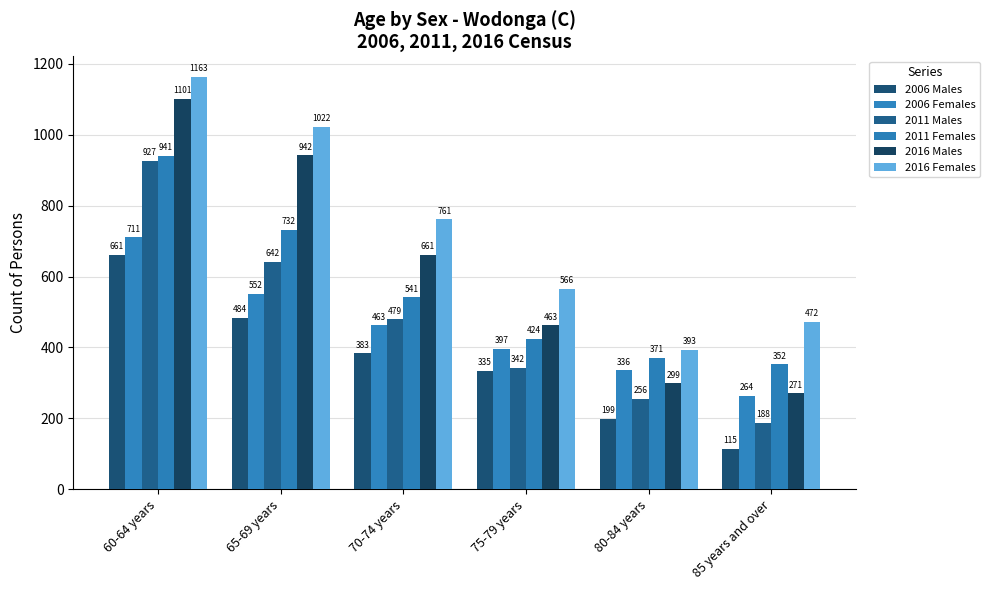

Reading left to right, list all the values displayed in this chart.

2006 Males: 60-64 years=661	65-69 years=484	70-74 years=383	75-79 years=335	80-84 years=199	85 years and over=115
2006 Females: 60-64 years=711	65-69 years=552	70-74 years=463	75-79 years=397	80-84 years=336	85 years and over=264
2011 Males: 60-64 years=927	65-69 years=642	70-74 years=479	75-79 years=342	80-84 years=256	85 years and over=188
2011 Females: 60-64 years=941	65-69 years=732	70-74 years=541	75-79 years=424	80-84 years=371	85 years and over=352
2016 Males: 60-64 years=1101	65-69 years=942	70-74 years=661	75-79 years=463	80-84 years=299	85 years and over=271
2016 Females: 60-64 years=1163	65-69 years=1022	70-74 years=761	75-79 years=566	80-84 years=393	85 years and over=472